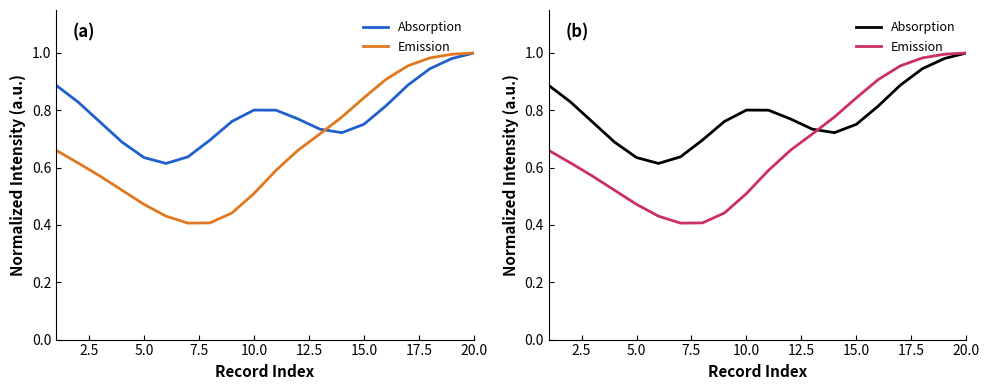

What is the average value of the Emission series?

0.7